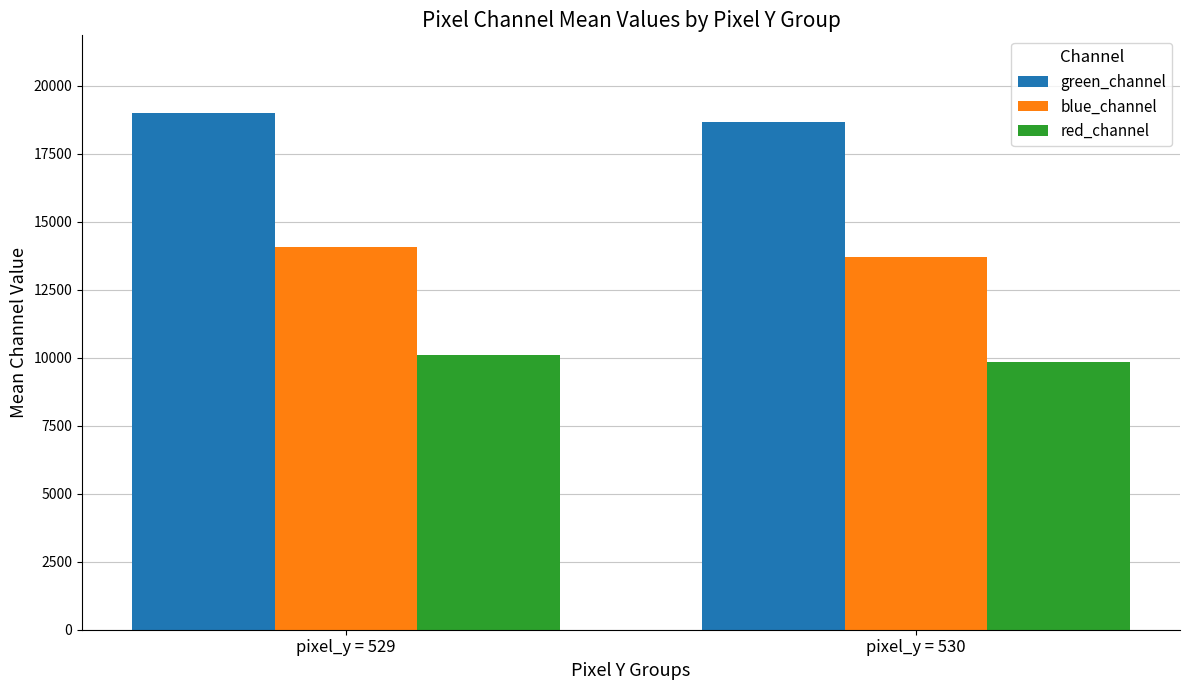

Rank the series at pixel_y = 529 from highest to lowest value.

green_channel, blue_channel, red_channel